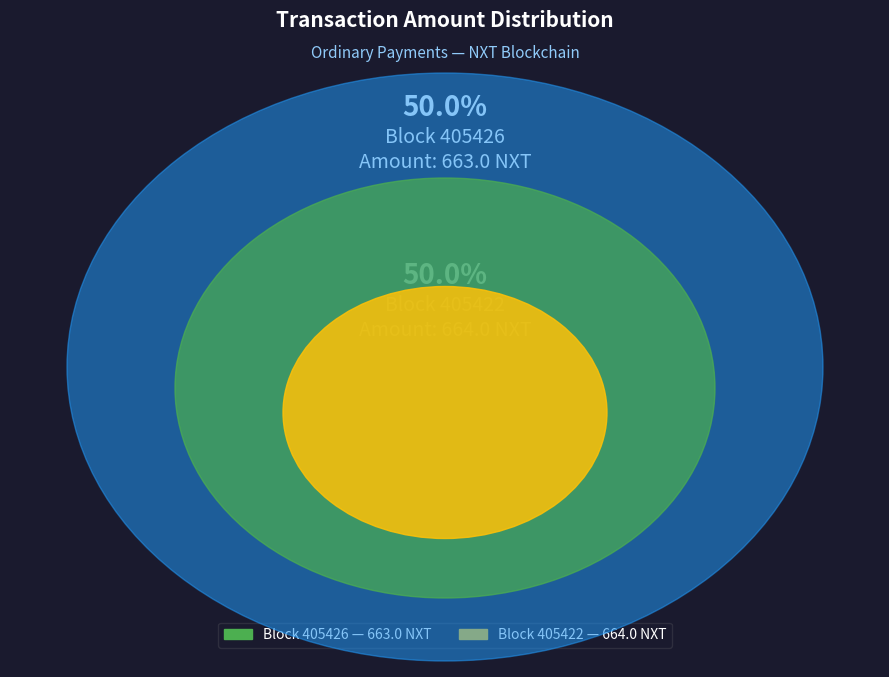

Rank the categories by value from lowest to highest.

405426, 405422